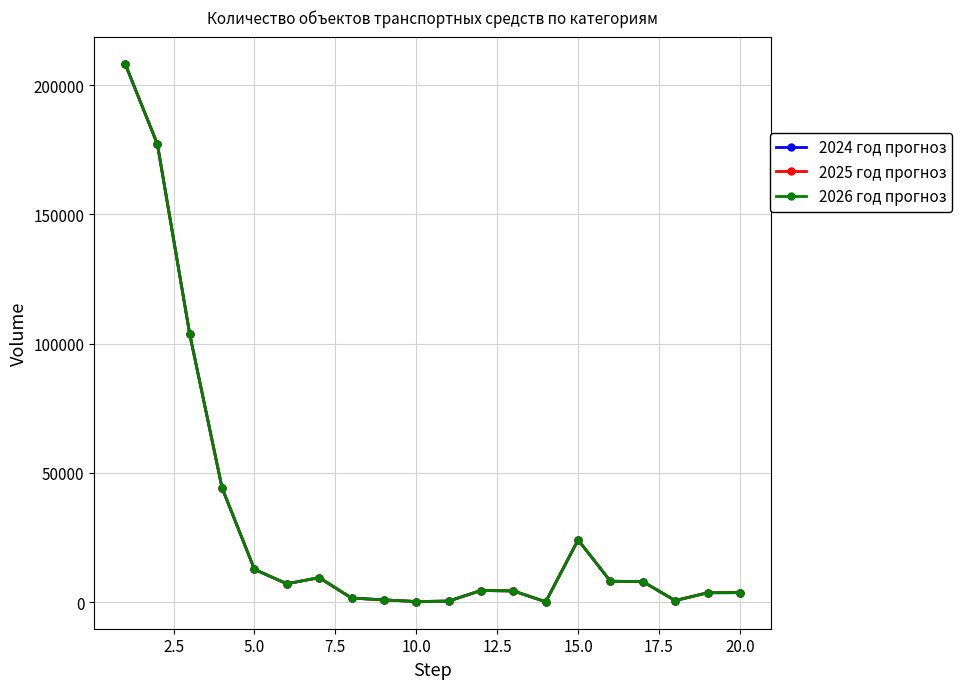

What is the value of the 2026 год прогноз point at the 3rd from the left?

103674